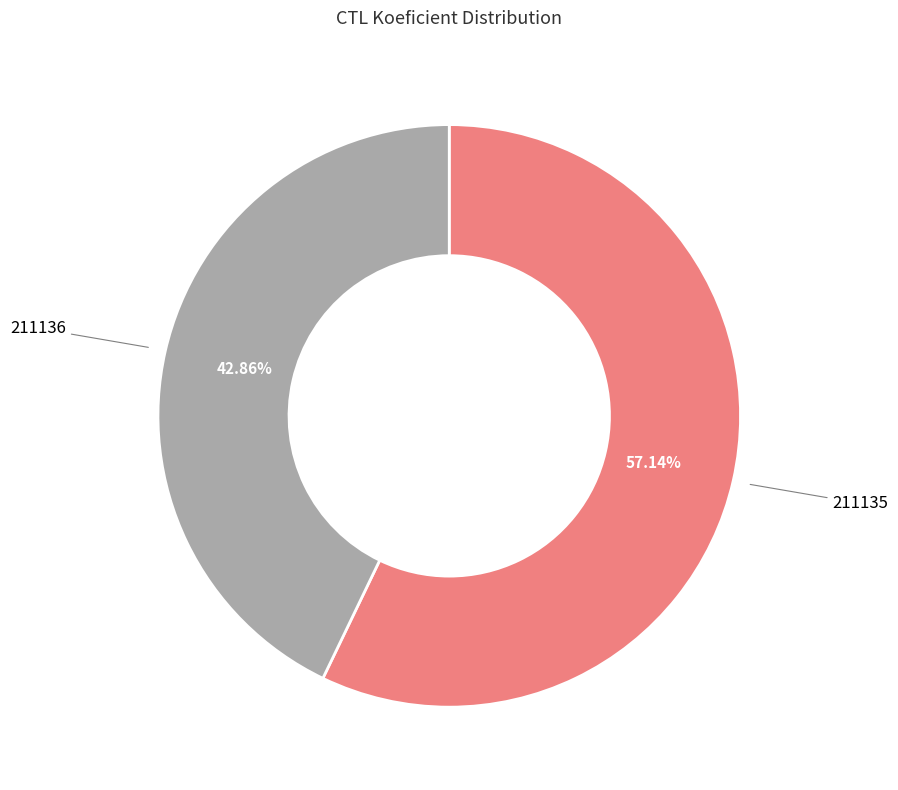

Is there a majority slice in this chart?

Yes